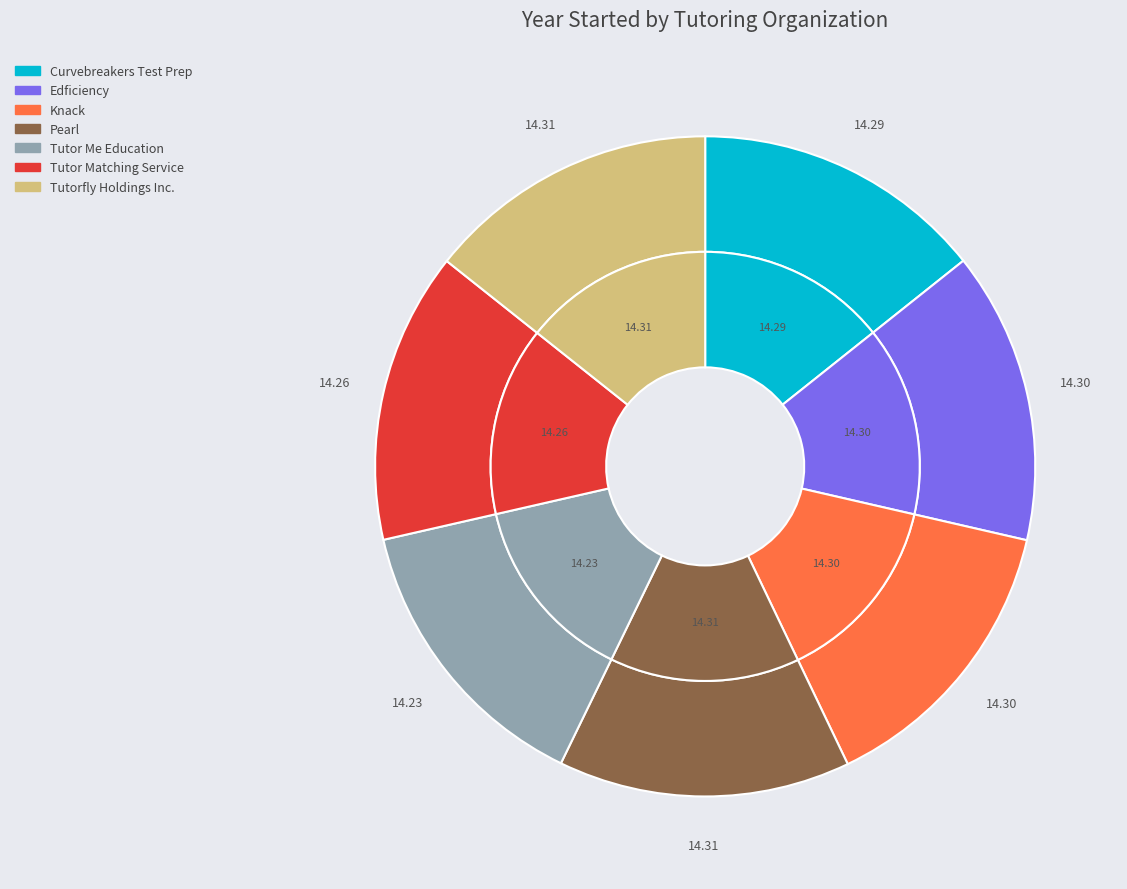

Between Knack and Curvebreakers Test Prep, which is larger?

Knack